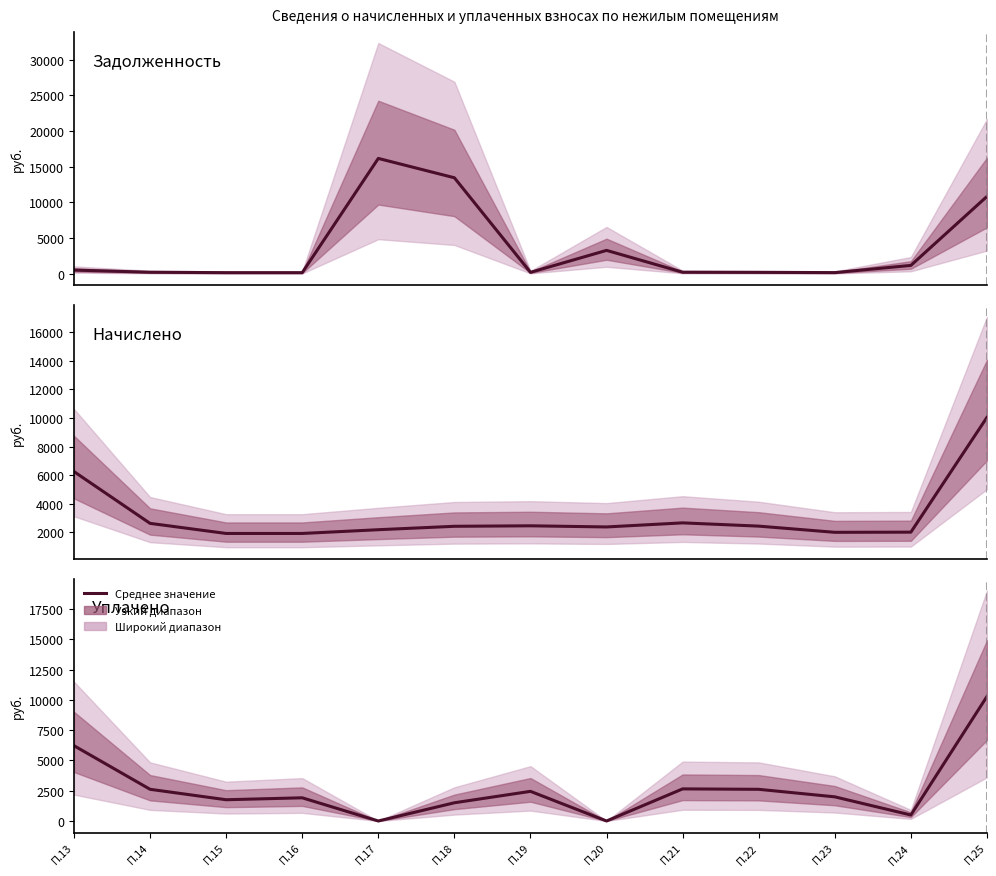

The начислено series shows 2459.8 at П.19. True or false?

True